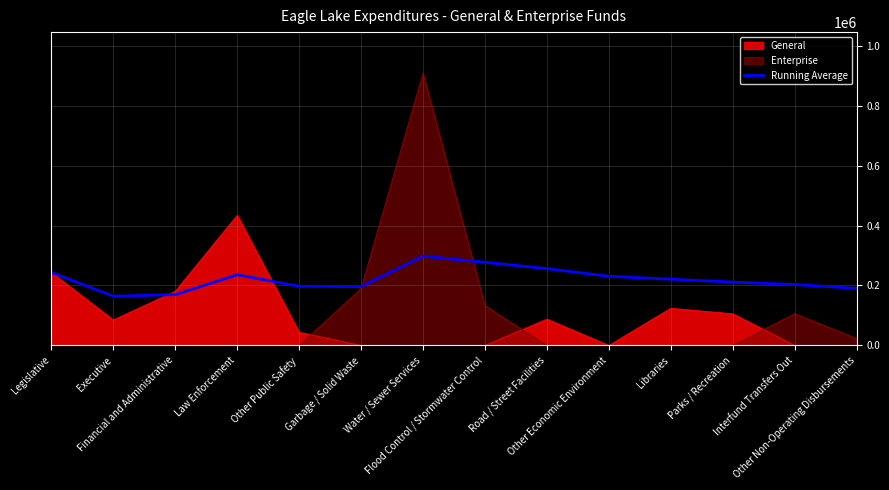

What is the average value?

221023.8